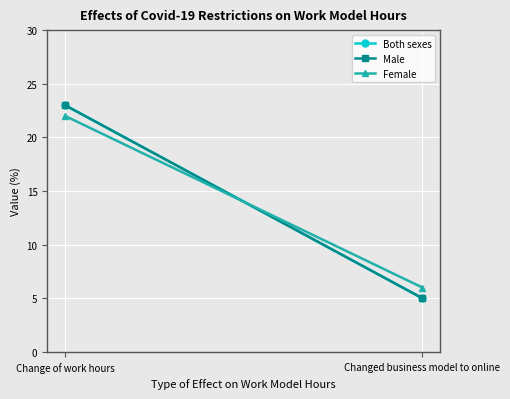

Is this an area chart (filled region under the line)?

No